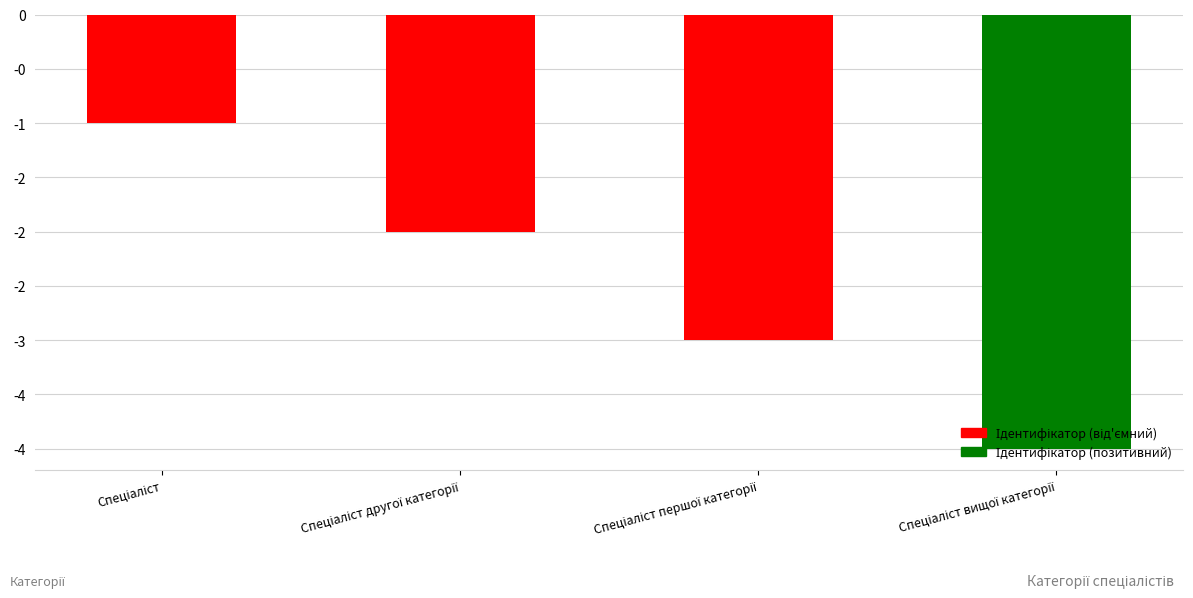

Is it true that the value at Спеціаліст другої категорії is -2?

True